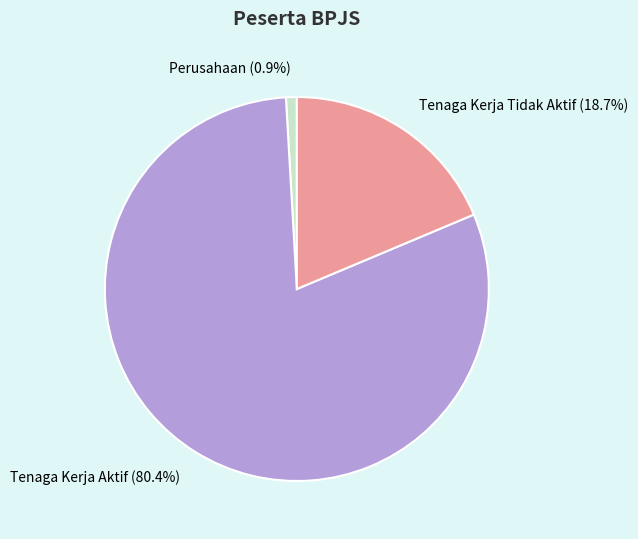

Which category has the biggest portion of the pie?

Tenaga Kerja Aktif